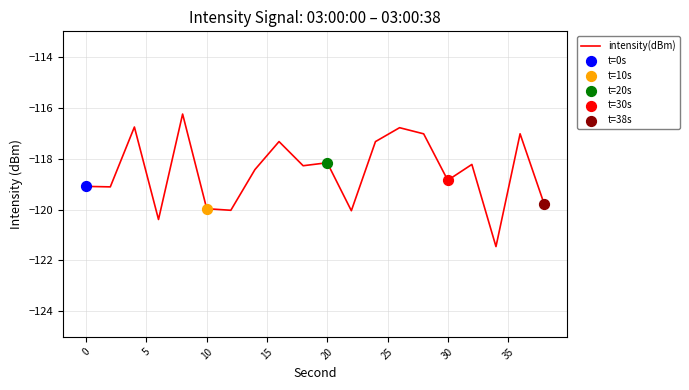

What is the difference between the maximum and minimum values?

5.2